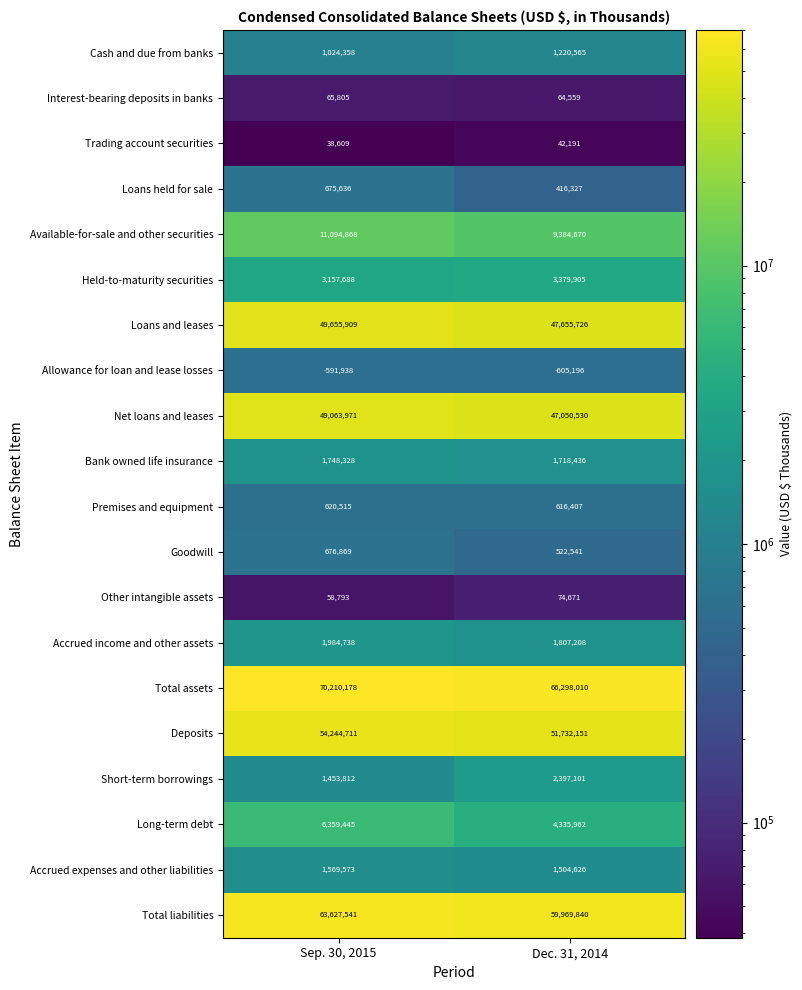

Read the Loans and leases value at Sep. 30, 2015.

49655909